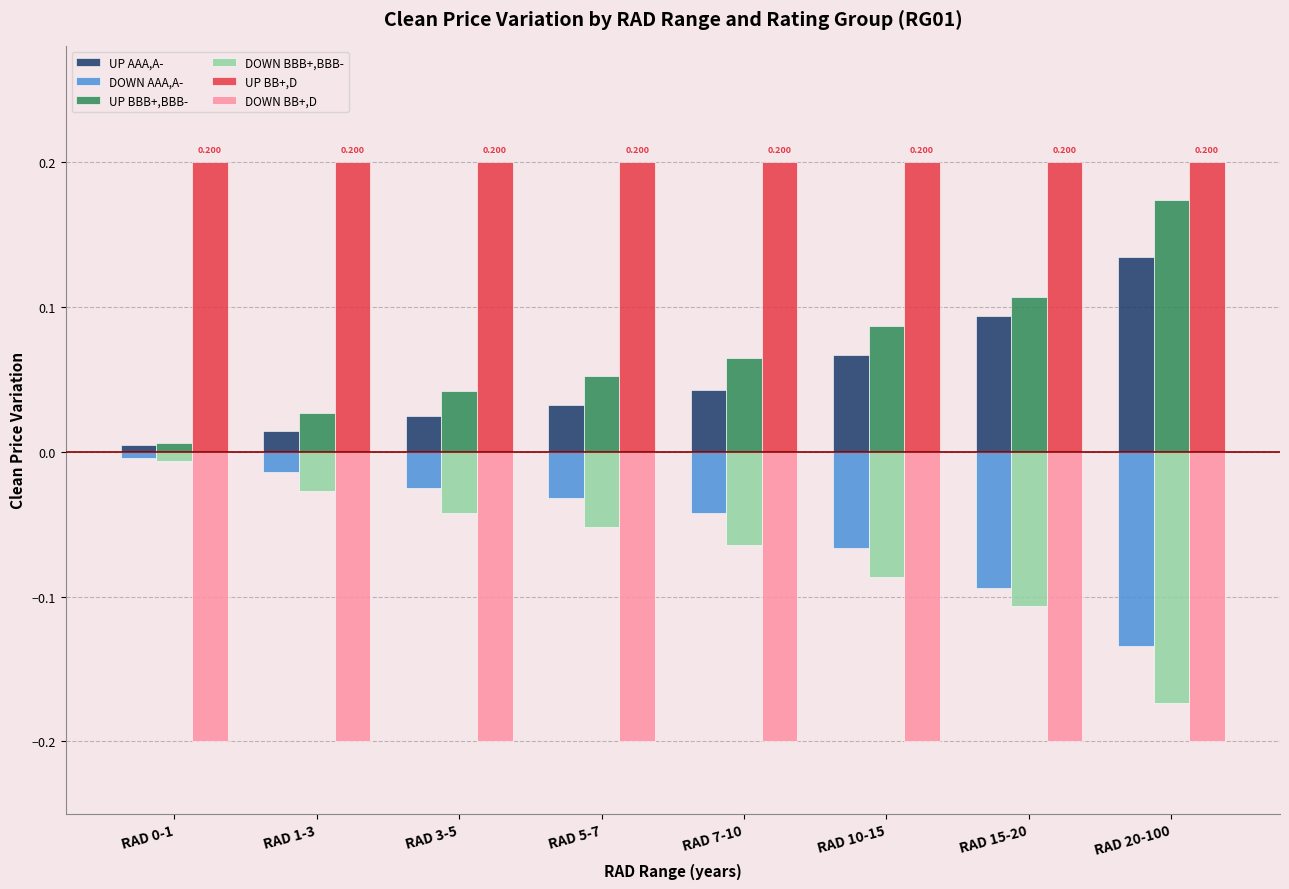

Is it true that DOWN AAA,A- equals -0.0 at RAD 3-5?

True